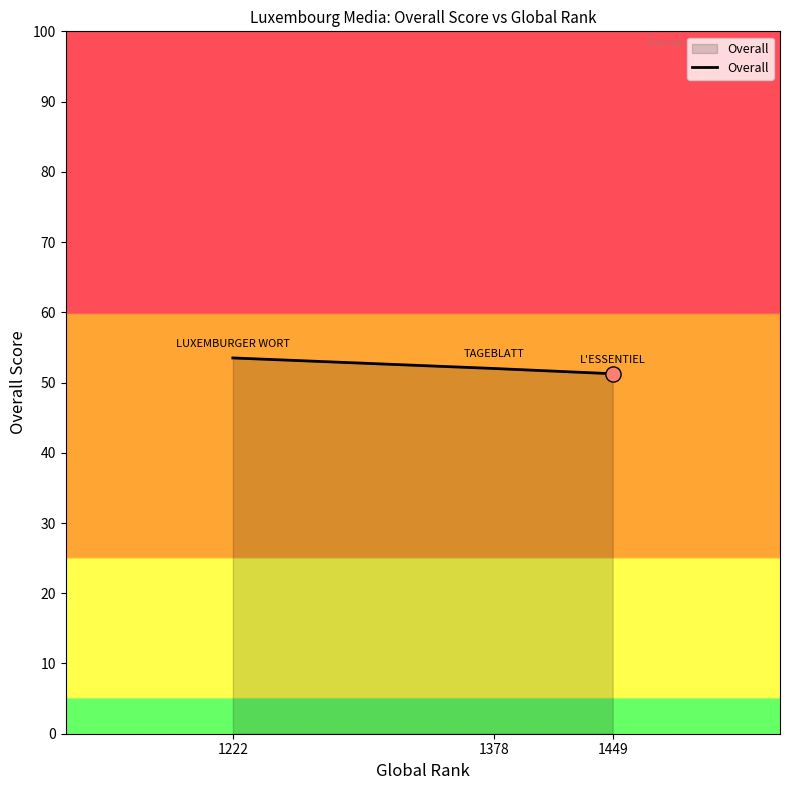

Between 1449 and 1222, which is larger?

1222